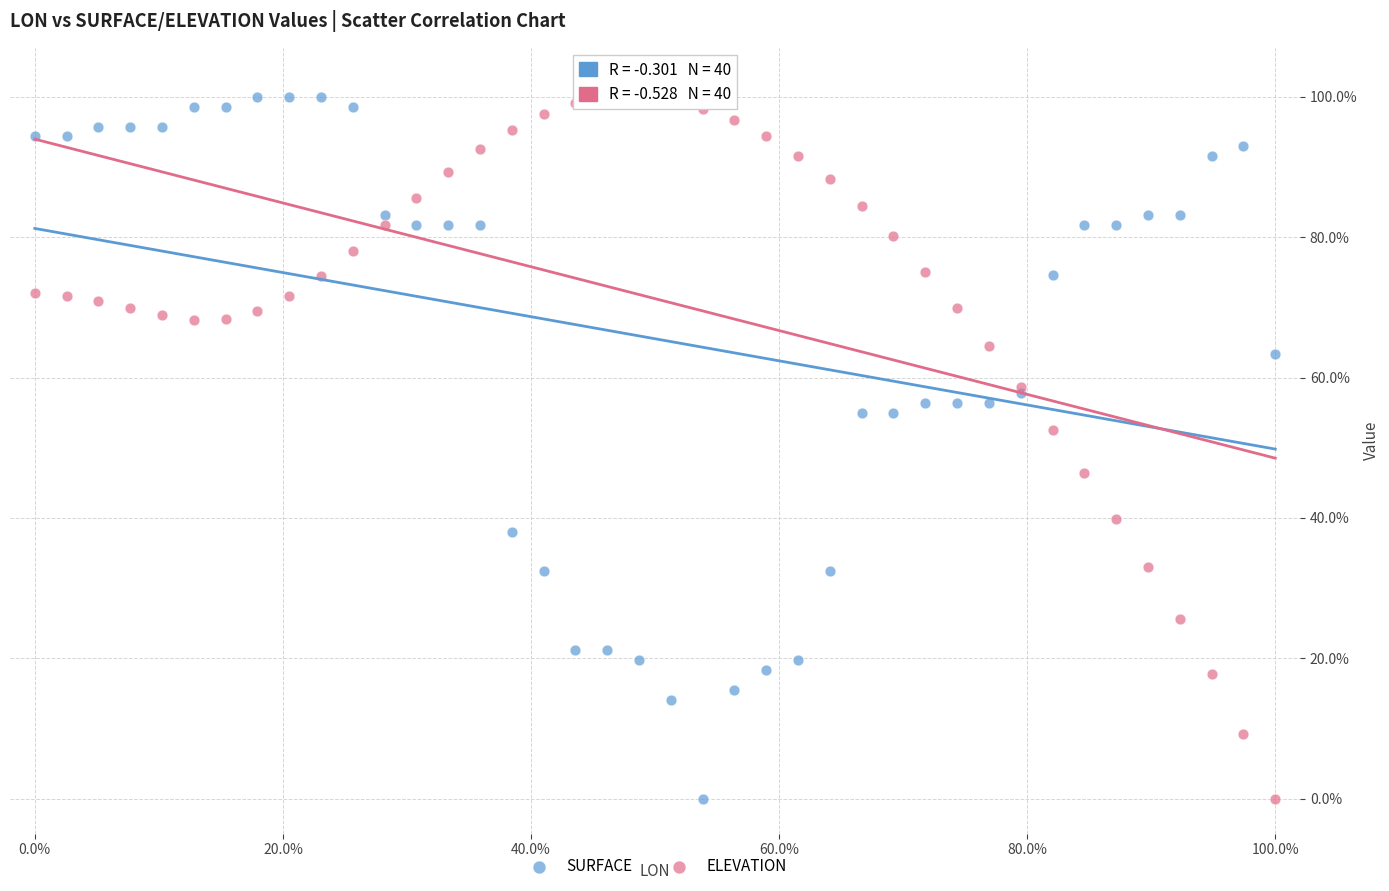

What are all the series names shown in the legend?

SURFACE, ELEVATION